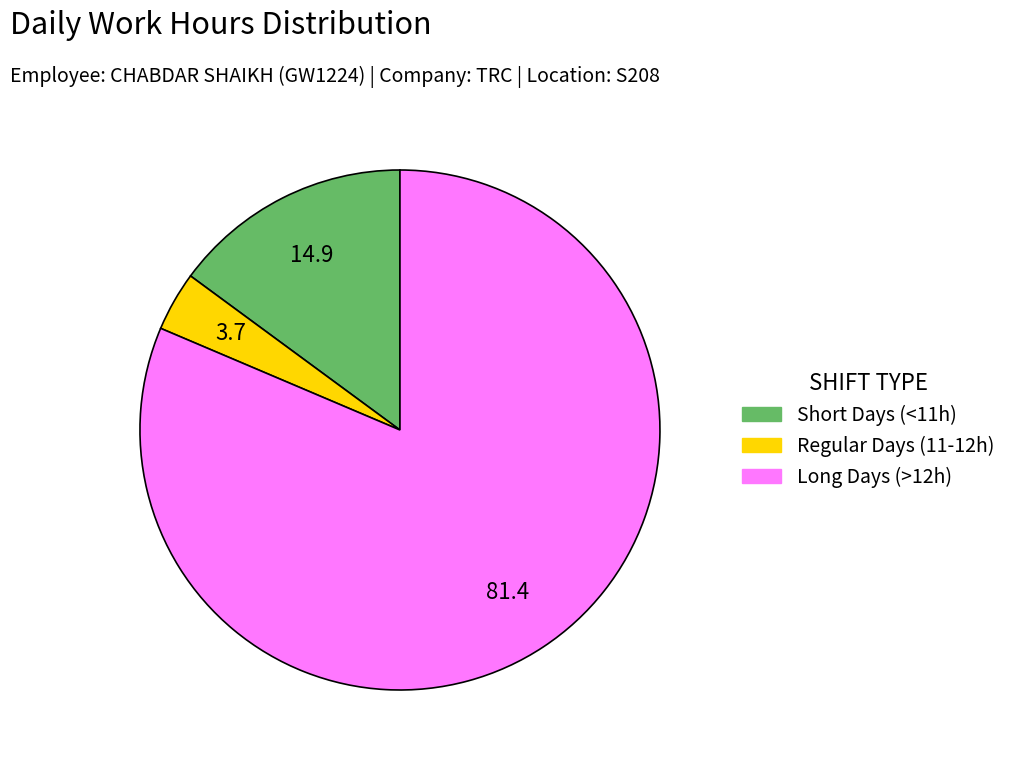

Is there any slice that represents more than half of the pie?

Yes